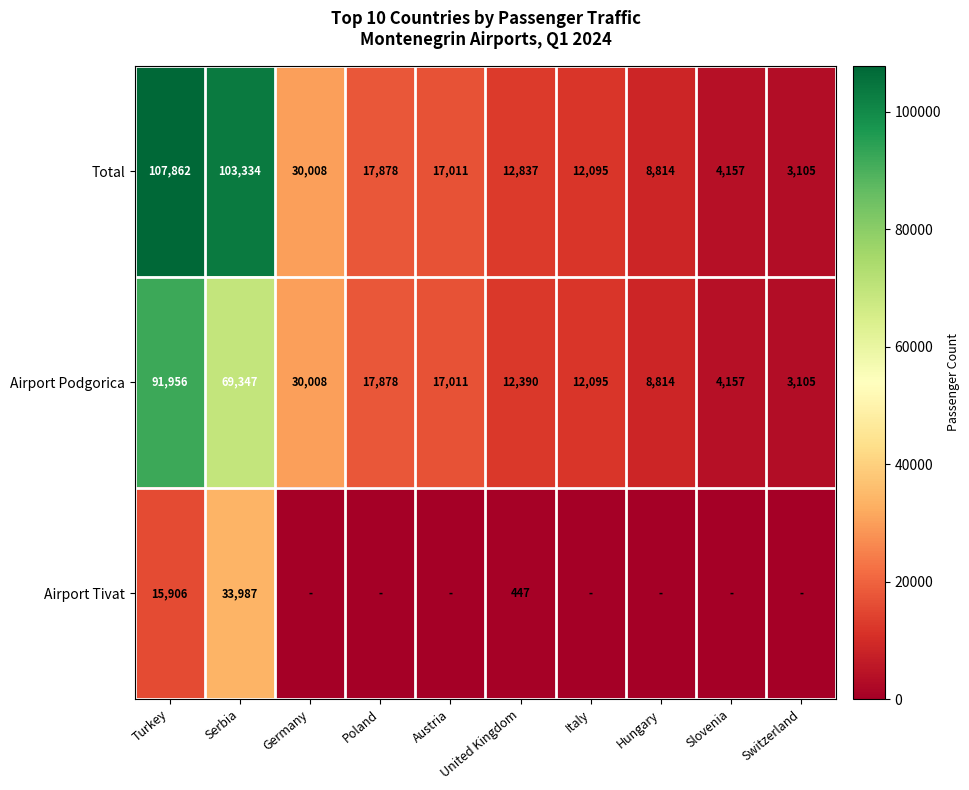

Rank the categories by Airport Podgorica value from lowest to highest.

Switzerland, Slovenia, Hungary, Italy, United Kingdom, Austria, Poland, Germany, Serbia, Turkey